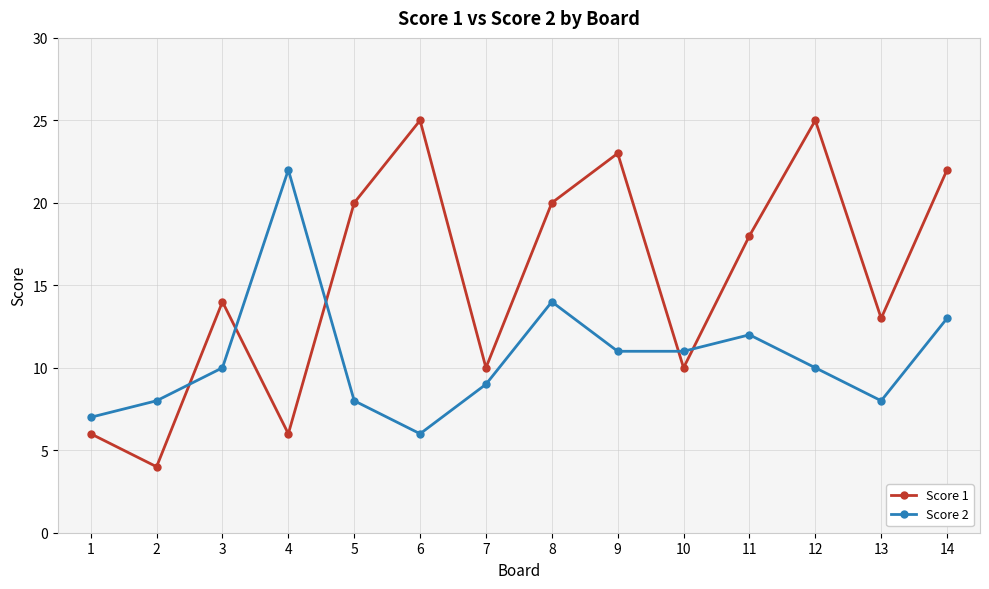

Reading left to right, transcribe all the data shown in this chart.

Score 1: 6	4	14	6	20	25	10	20	23	10	18	25	13	22
Score 2: 7	8	10	22	8	6	9	14	11	11	12	10	8	13